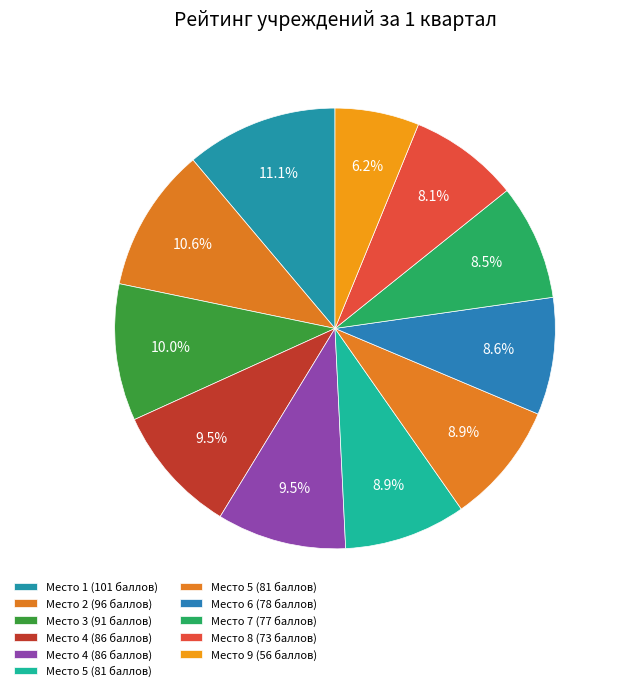

Which category has the biggest portion of the pie?

1